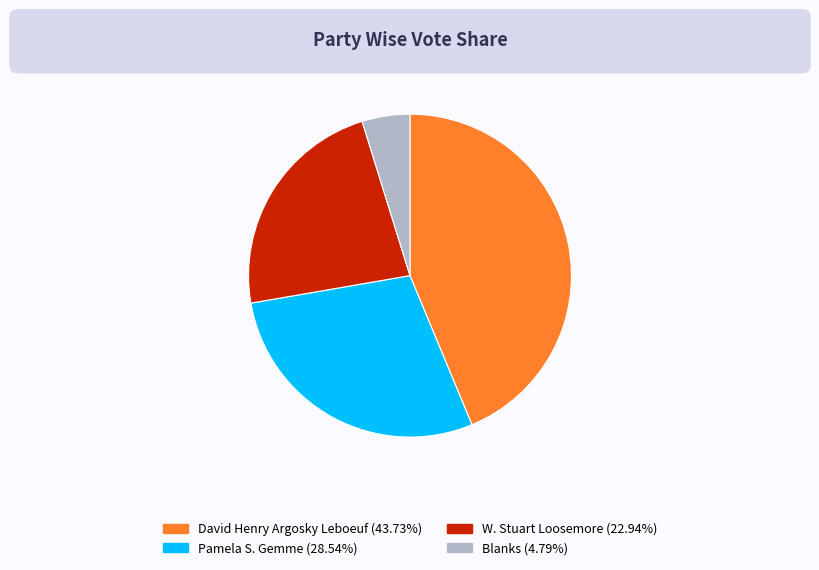

Is there any slice that represents more than half of the pie?

No